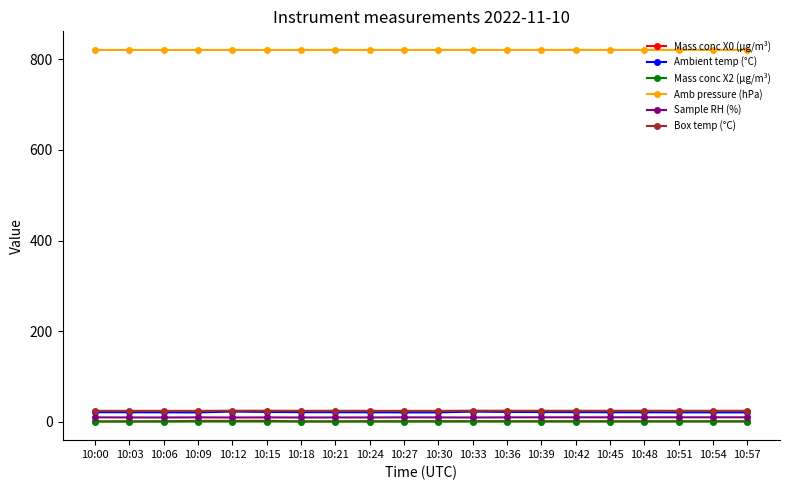

What is the spread (max minus min) of values at 10:36?

820.6